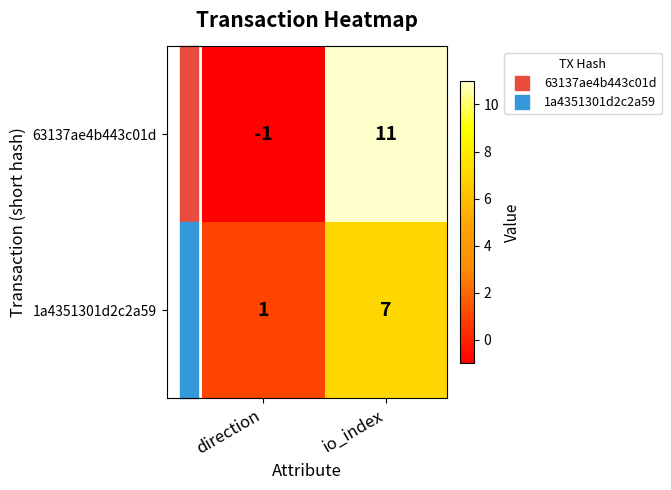

The 1a4351301d2c2a59 series shows 3 at io_index. True or false?

False